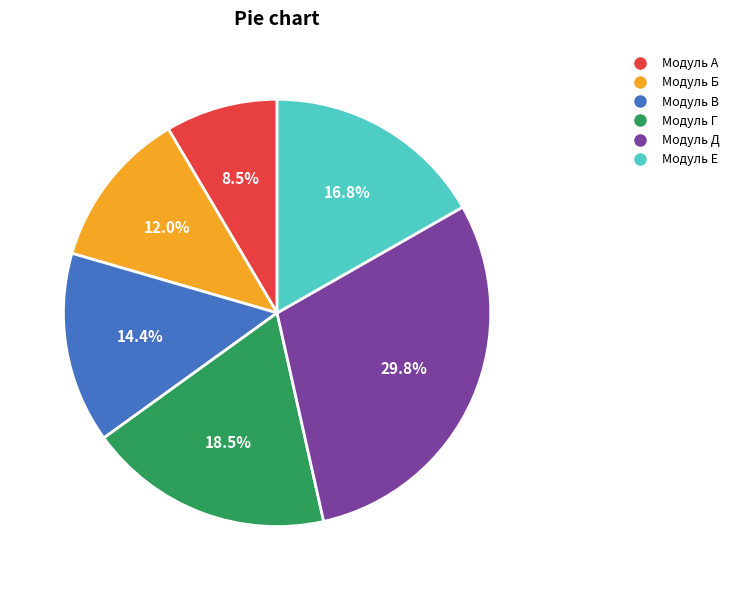

How much of the chart is everything except Модуль А?

91.5%